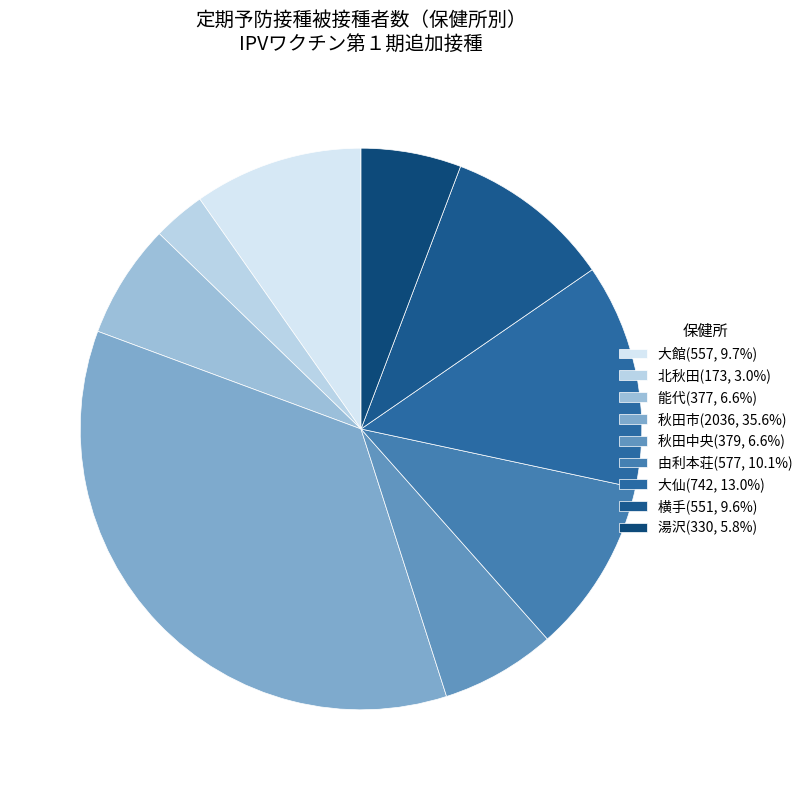

To the nearest percent, what is the combined percentage of 湯沢 and 能代?

12%